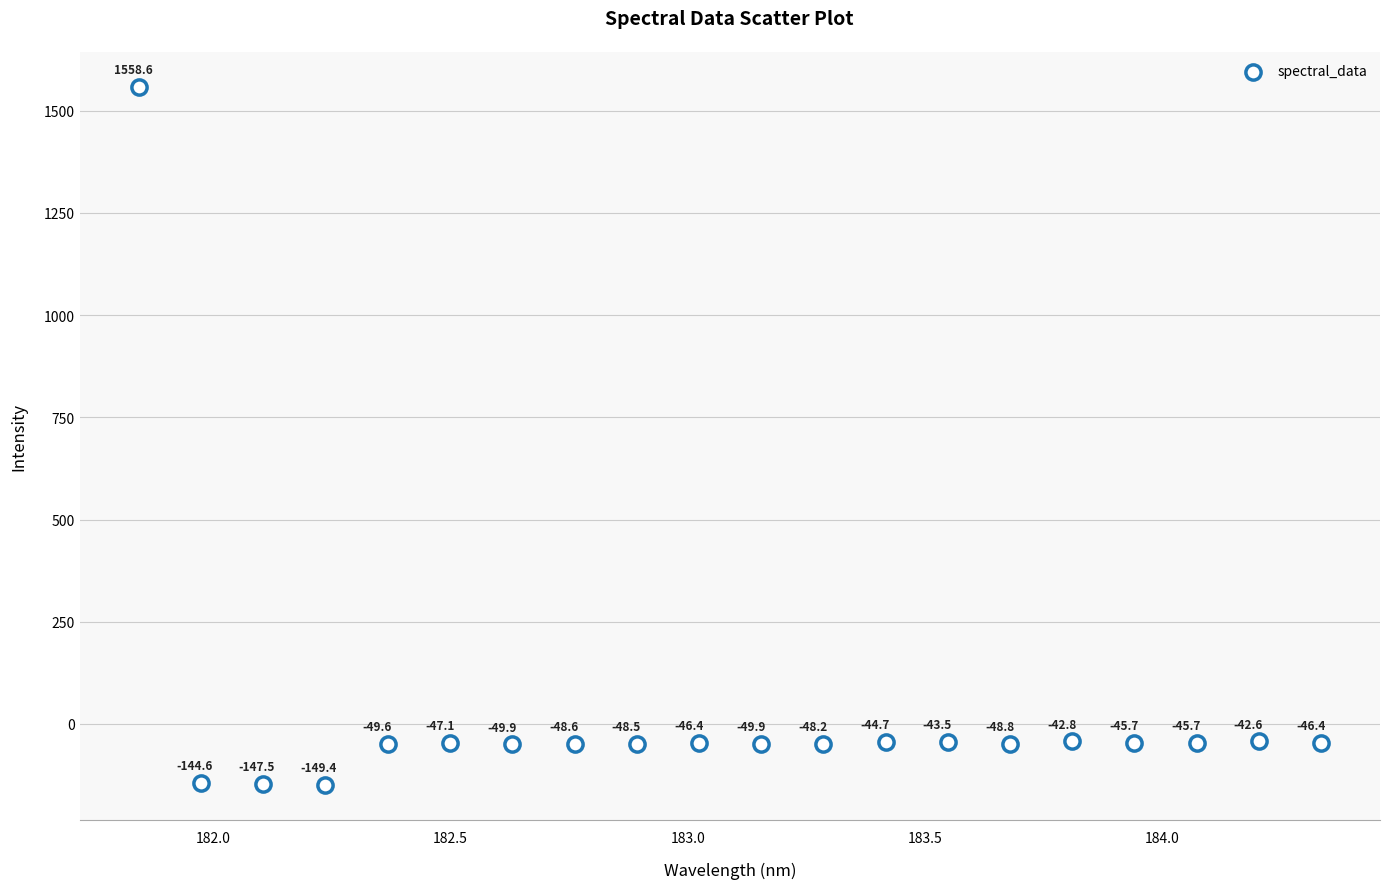

What Y value in the scatter plot is closest to 704?

-42.6